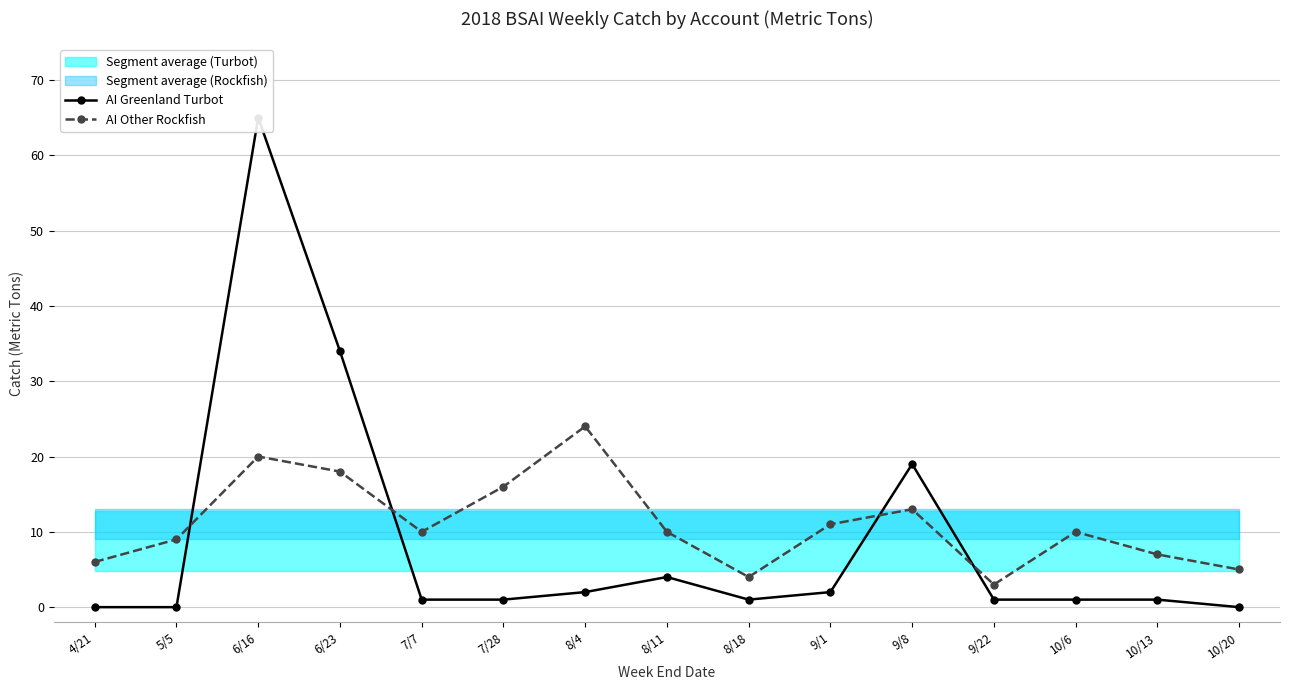

How many lines are shown in the chart?

2